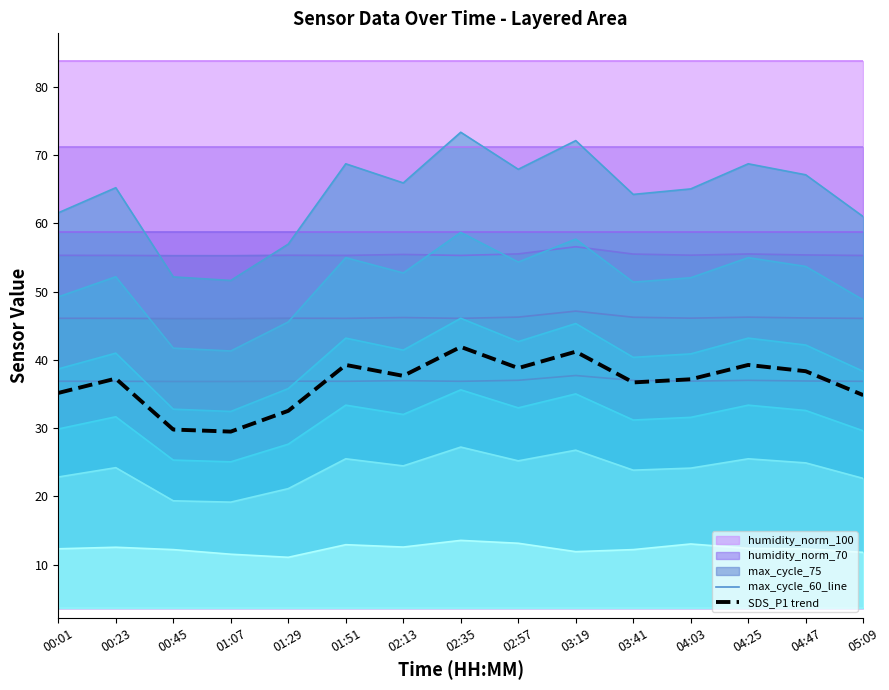

What is the value of the SDS_P2 point at the 11th from the left?

12.2